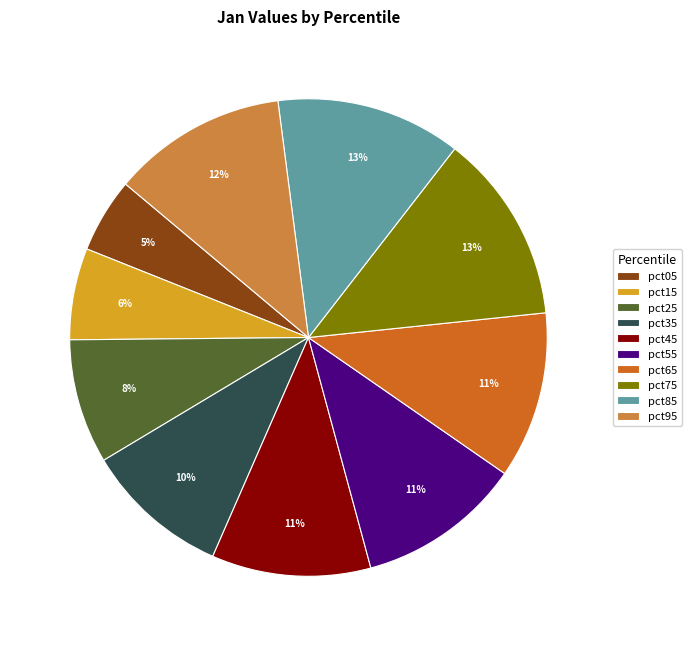

How many segments does this pie chart have?

10